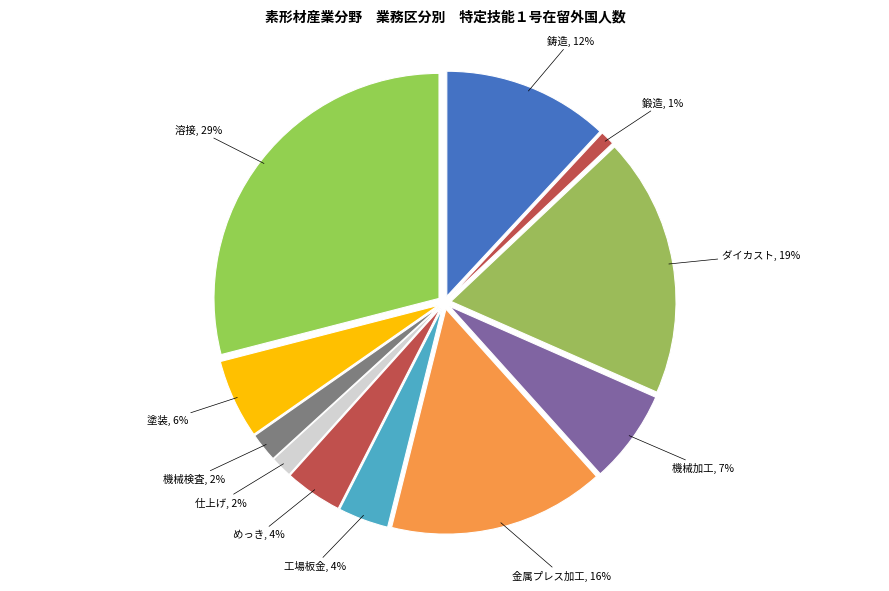

Is it true that 塗装 is 6% of the pie?

True